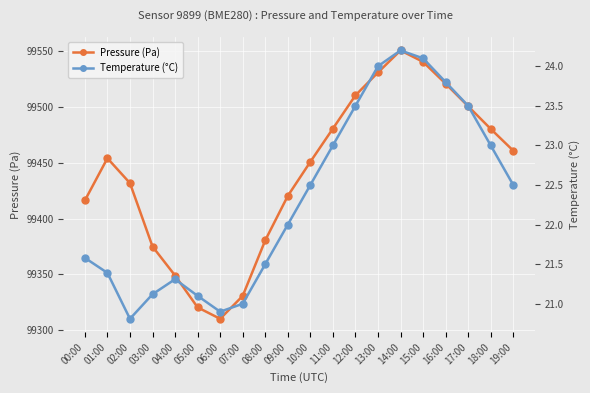

Reading left to right, transcribe all the data shown in this chart.

Pressure (Pa): 99416.2	99454.0	99431.7	99375.0	99349.0	99320.5	99310.2	99330.8	99380.5	99420.2	99450.8	99480.5	99510.2	99530.8	99550.5	99540.2	99520.8	99500.5	99480.2	99460.8
Temperature (°C): 21.6	21.4	20.8	21.1	21.3	21.1	20.9	21.0	21.5	22.0	22.5	23.0	23.5	24.0	24.2	24.1	23.8	23.5	23.0	22.5